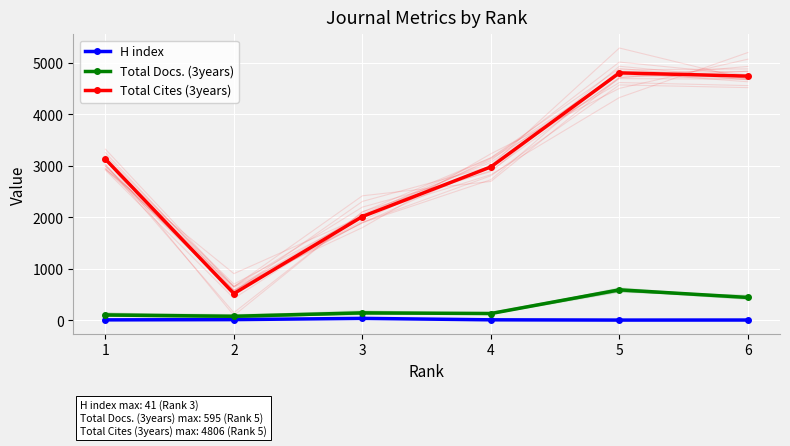

Which series changed the most between 5 and 6?

Total Docs. (3years)